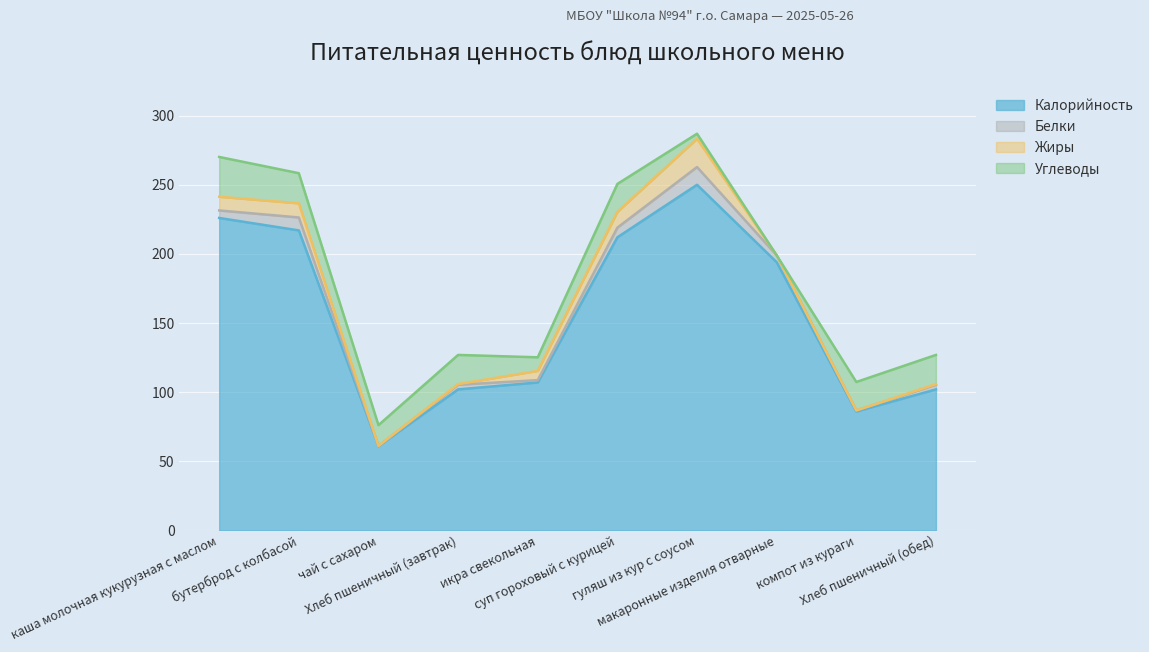

At which category is the sum across all series the highest?

гуляш из кур с соусом